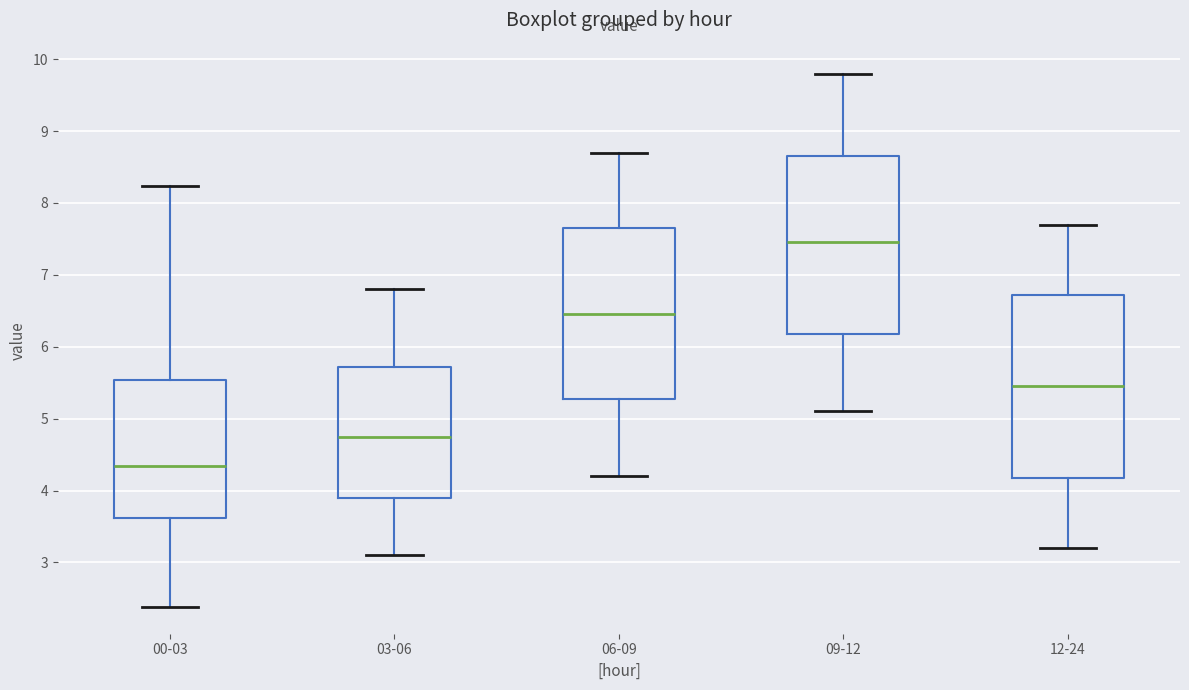

Which box's median line is the lowest?

00-03